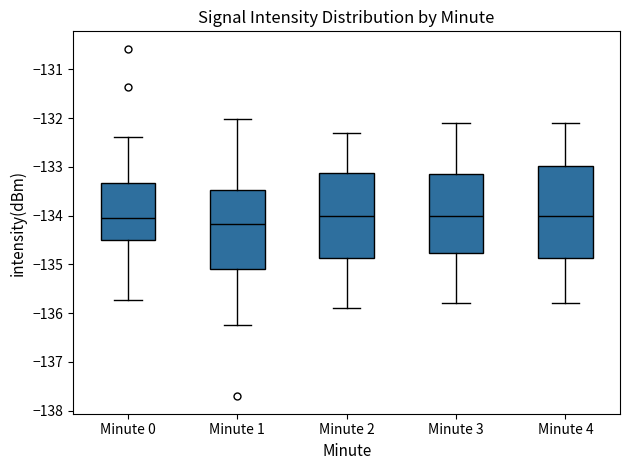

Where is the upper edge of the box for Minute 2 on the y-axis? The values are not printed on the chart, so give them approximately, as read against the axis.

-133.1